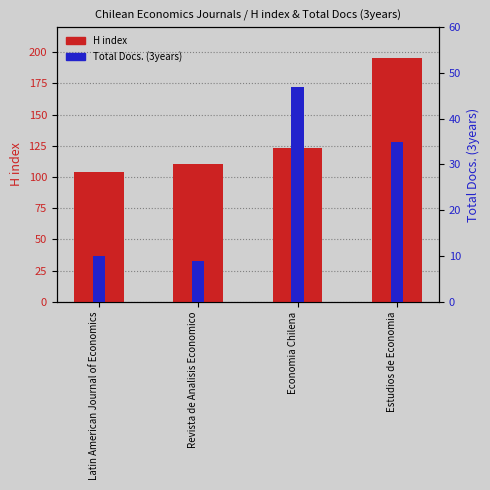

What is the average value of the Total Docs. (3years) series?

25